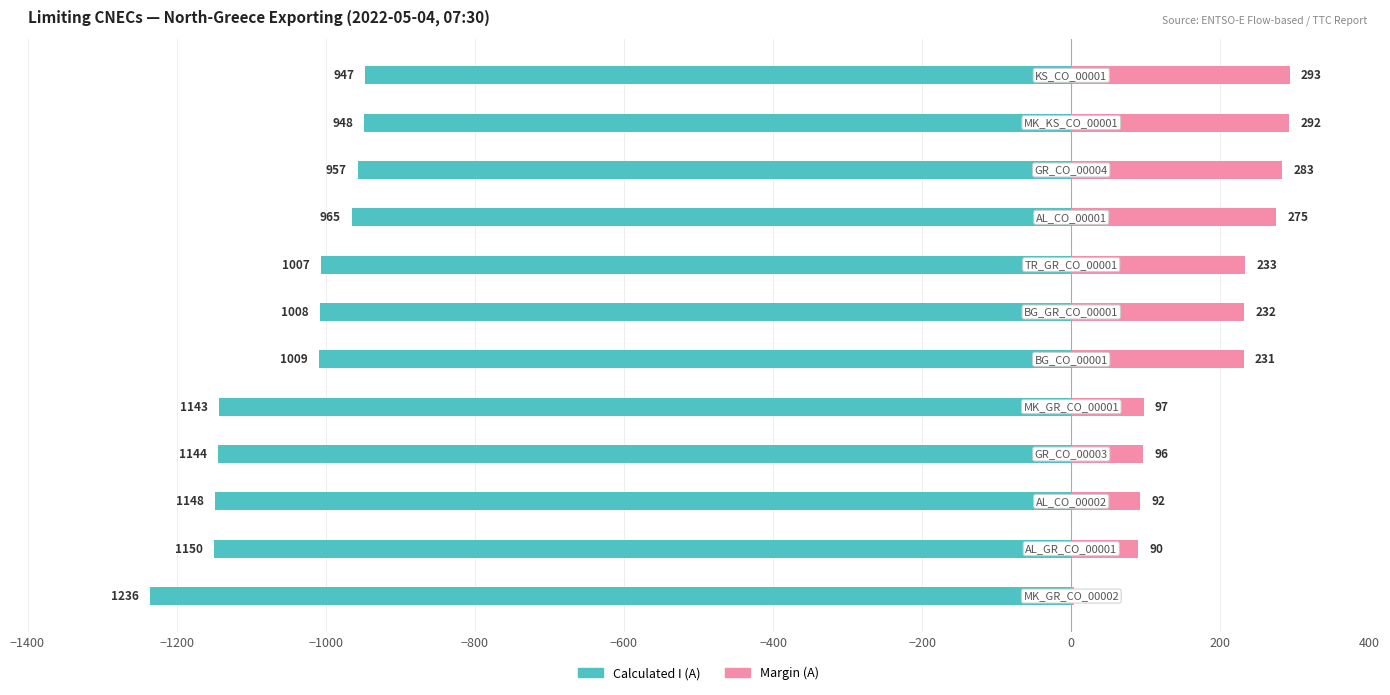

List the series in order of their overall mean, lowest first.

Calculated I (A), Margin (A)